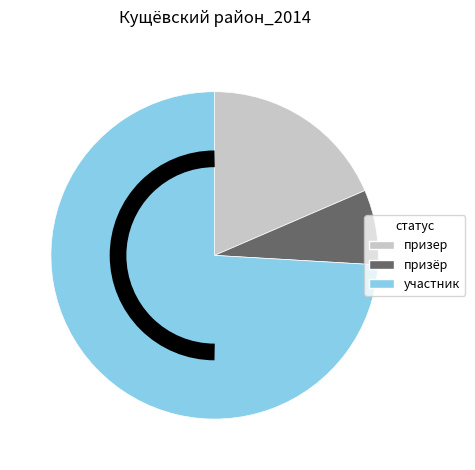

Is участник the majority of the pie?

Yes